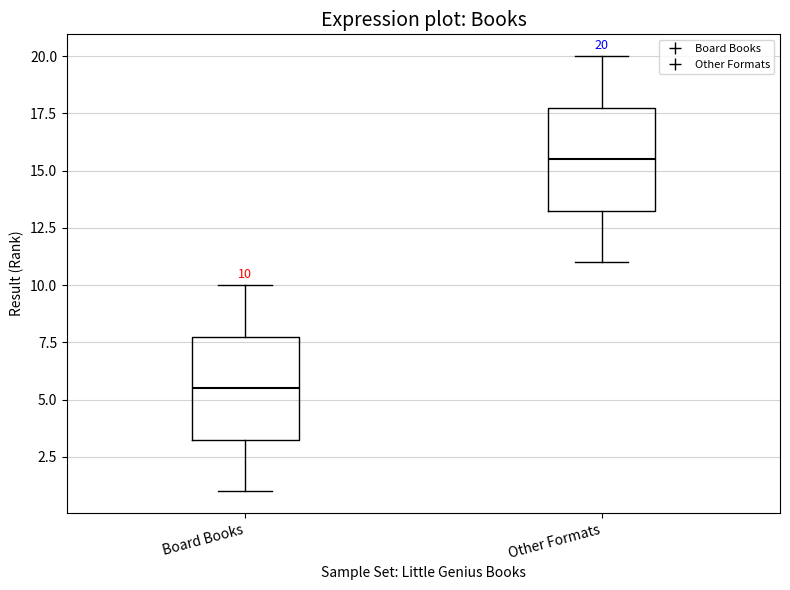

Which box has the lowest median line?

Board Books